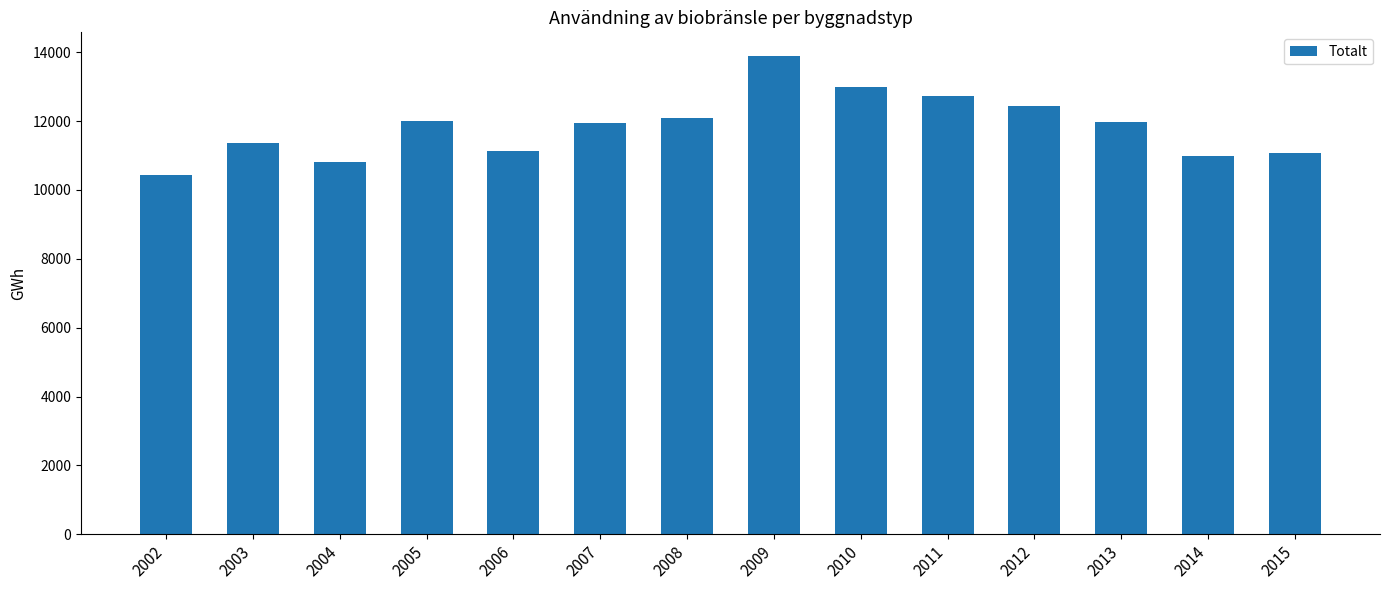

What is the sum of the values at 2010 and 2012?

25432.8